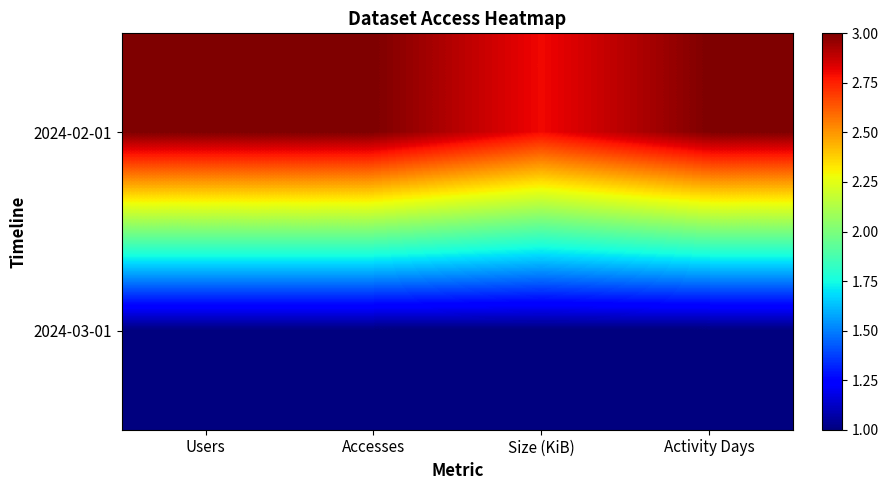

Which series has the largest total across all categories?

2024-02-01